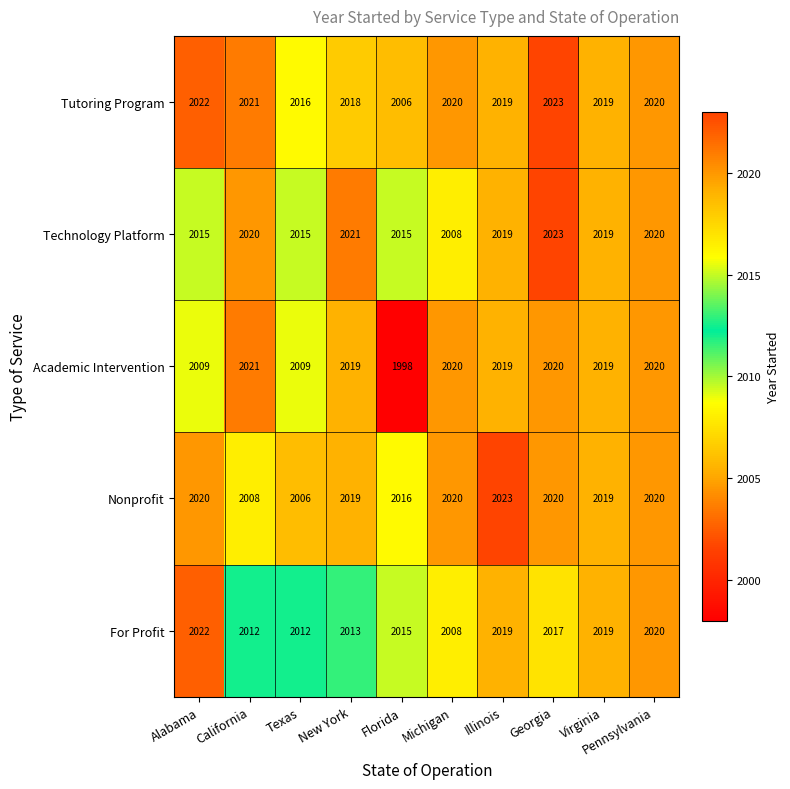

The Tutoring Program series shows 2020 at Pennsylvania. True or false?

True